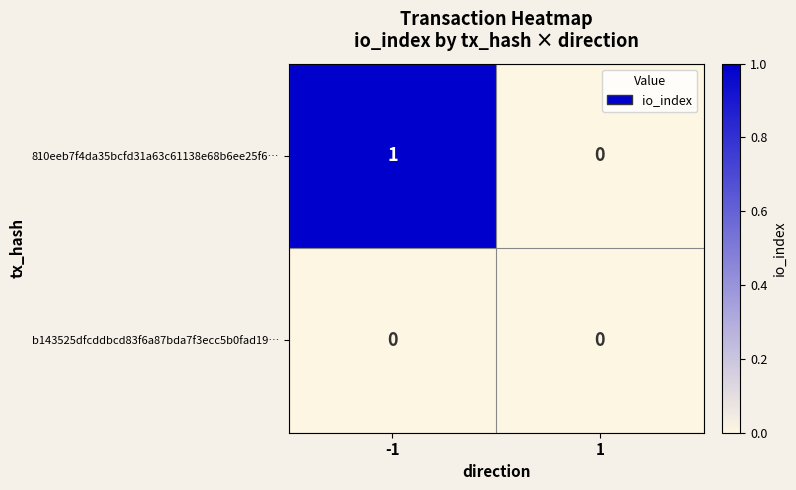

Which series changed the most between -1 and 1?

810eeb7f4da35bcfd31a63c61138e68b6ee25f6…